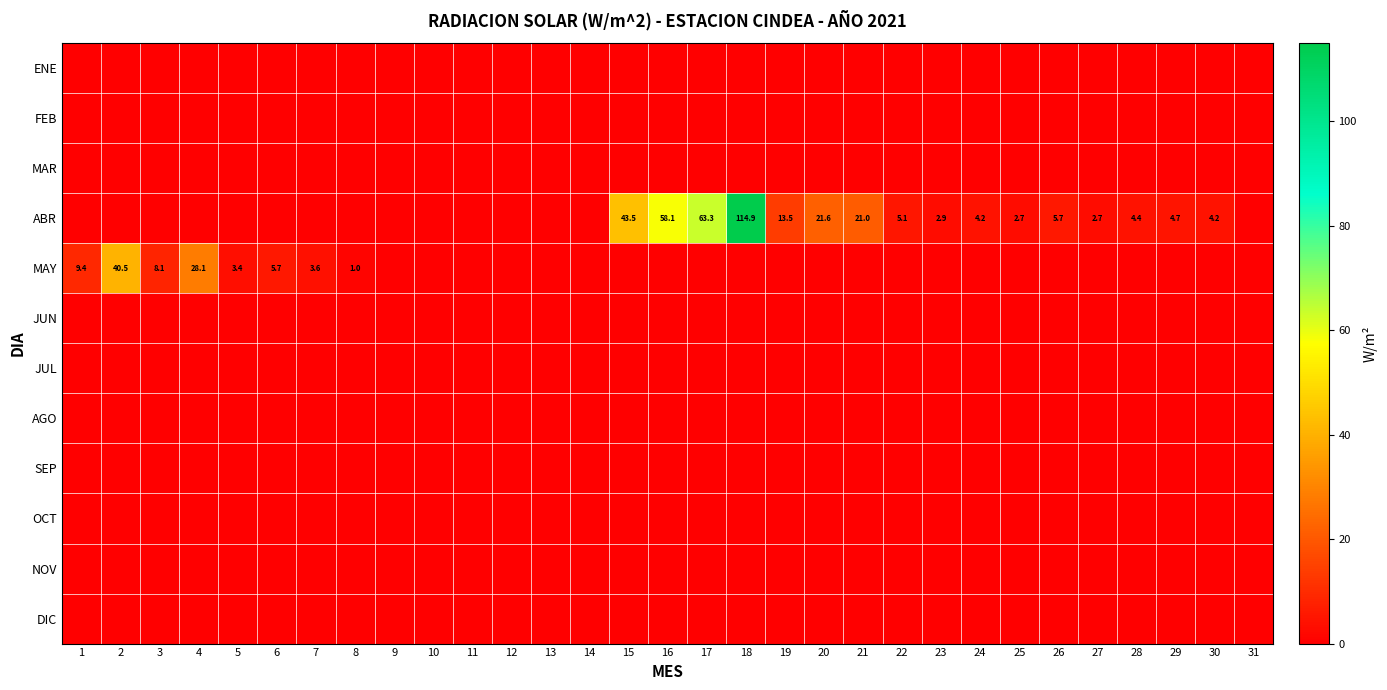

At how many categories does at least one series exceed 13?

9